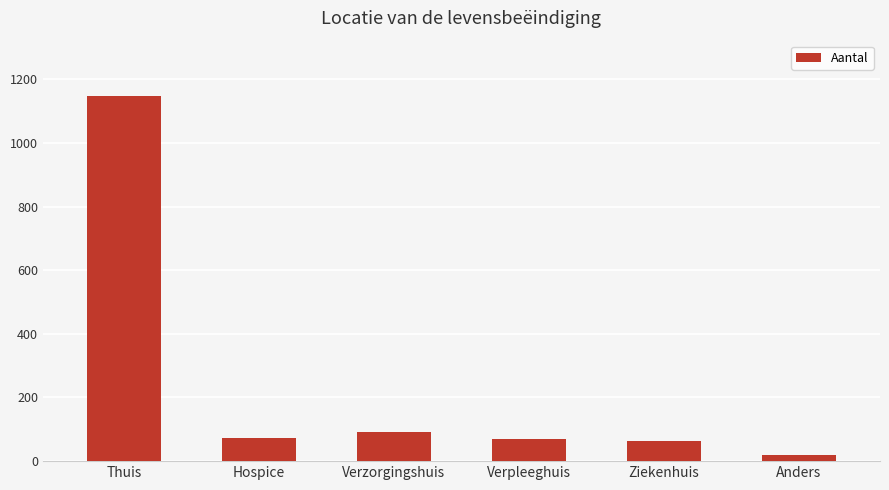

What is the change in value from Verpleeghuis to Ziekenhuis?

-7